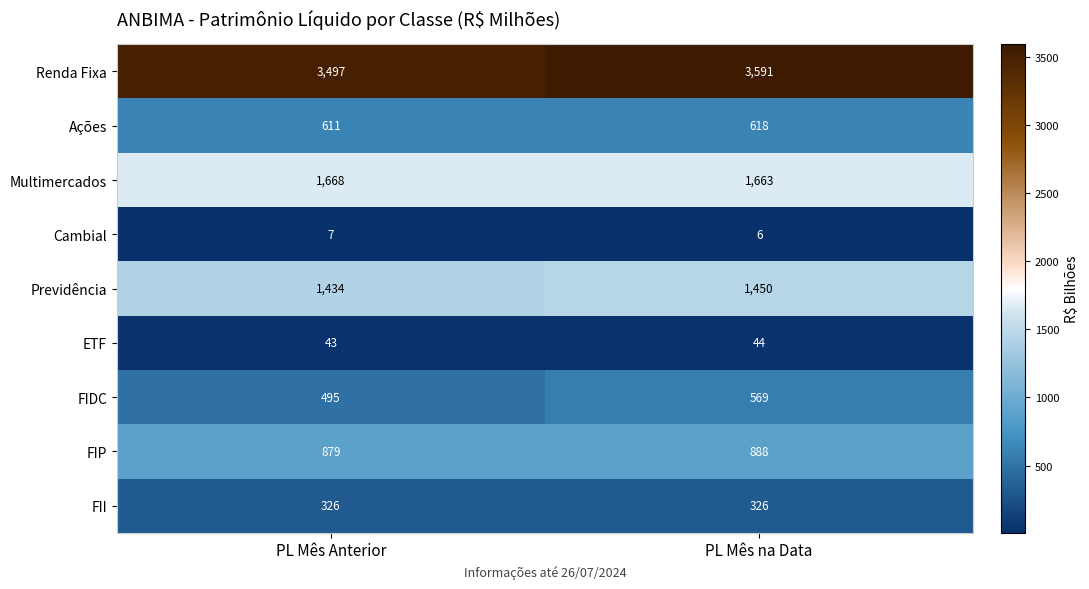

Reading left to right, transcribe all the data shown in this chart.

Renda Fixa: 3497	3591
Ações: 611	618
Multimercados: 1668	1663
Cambial: 7	6
Previdência: 1434	1450
ETF: 43	44
FIDC: 495	569
FIP: 879	888
FII: 326	326